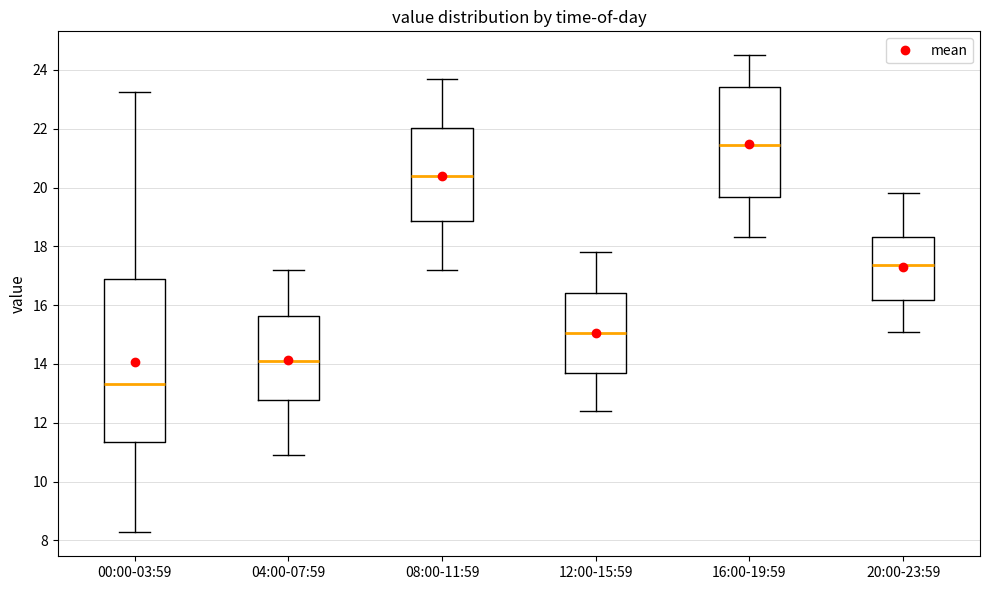

Which box's median line is the highest?

16:00-19:59